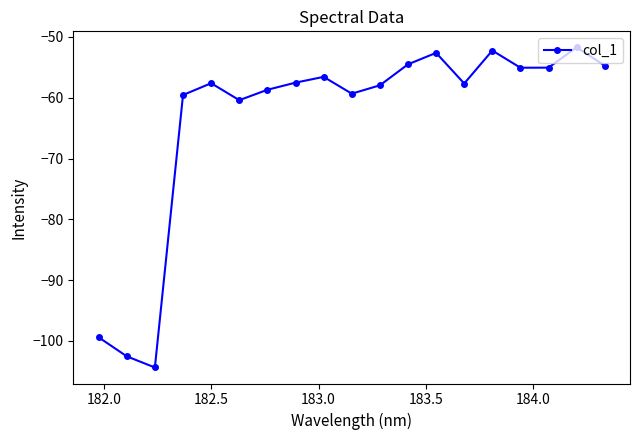

What is the maximum value shown in the chart?

-51.7